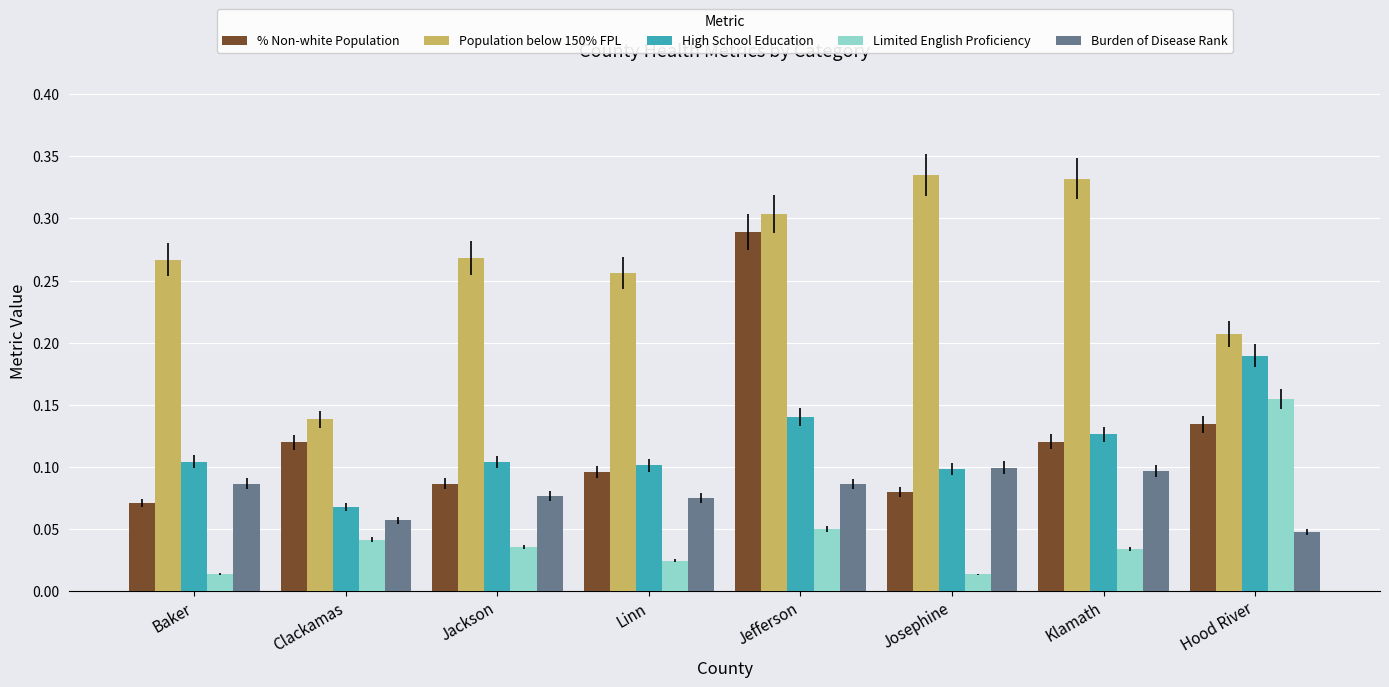

At which category is the sum across all series the highest?

Jefferson